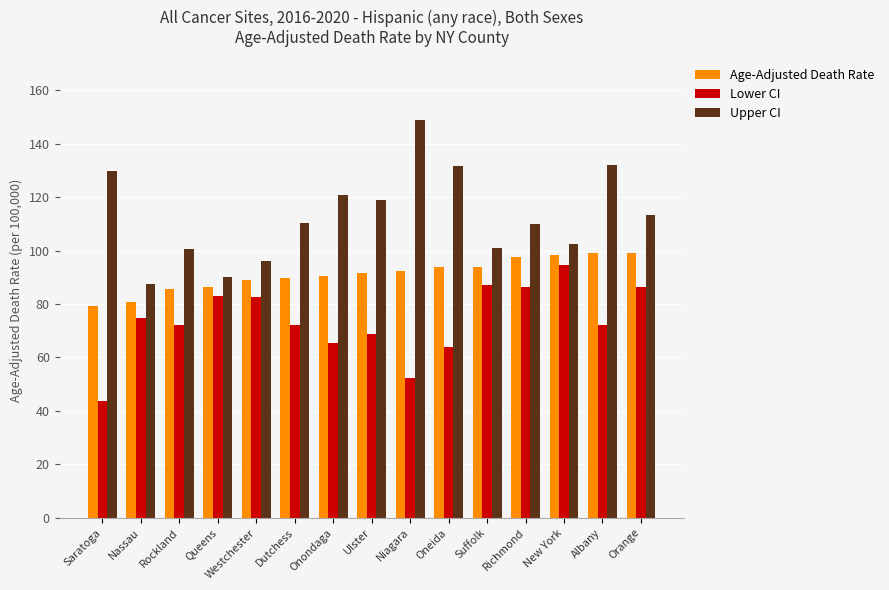

List the series in order of their overall mean, lowest first.

Lower CI, Age-Adjusted Death Rate, Upper CI